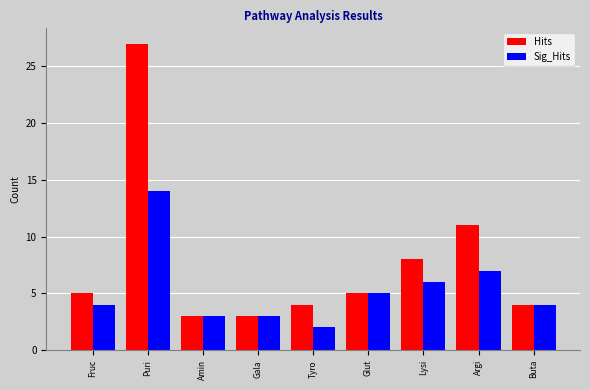

The Sig_Hits series shows 4 at Fruc. True or false?

True